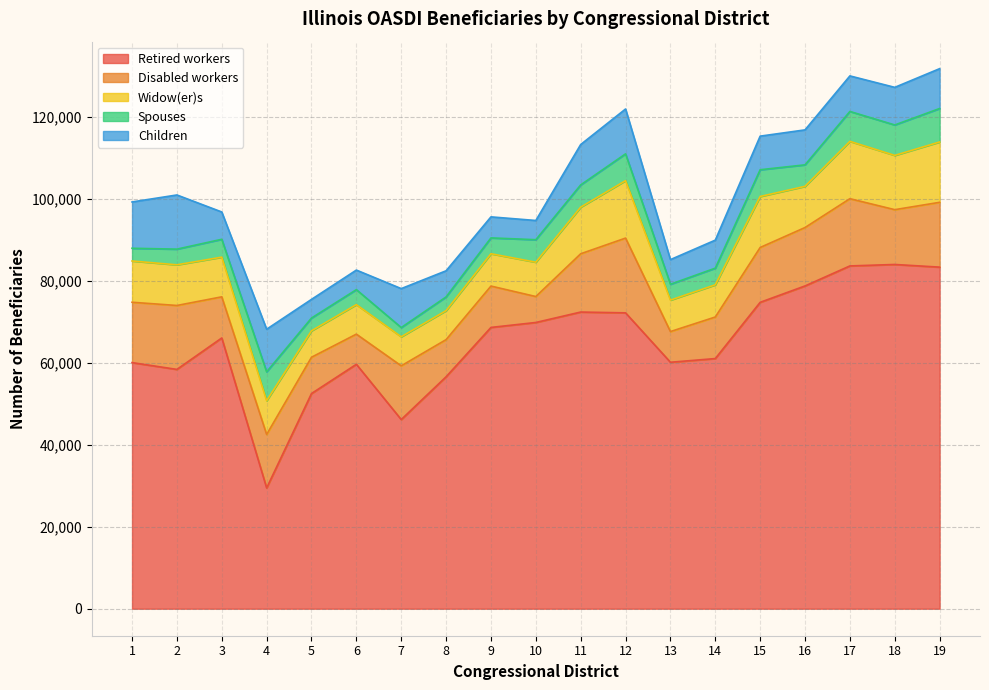

Reading left to right, extract all data points from this chart.

Retired workers: 60075	58415	66093	29476	52527	59663	46174	56615	68662	69870	72417	72221	60162	61062	74791	78791	83675	84031	83380
Disabled workers: 14733	15606	10038	13059	8860	7361	13114	9069	10097	6333	14226	18248	7490	10145	13386	14256	16413	13377	15822
Widow(er)s: 10073	9923	9689	8239	6455	7206	7090	7081	7890	8381	11381	14024	7684	7861	12447	10058	13996	13245	14727
Spouses: 3106	3830	4358	7051	3110	3658	2254	3343	3868	5494	5429	6541	3868	4063	6530	5245	7299	7431	8171
Children: 11304	13223	6666	10399	4560	4774	9508	6381	5134	4689	9860	10949	6013	6841	8202	8534	8678	9181	9726